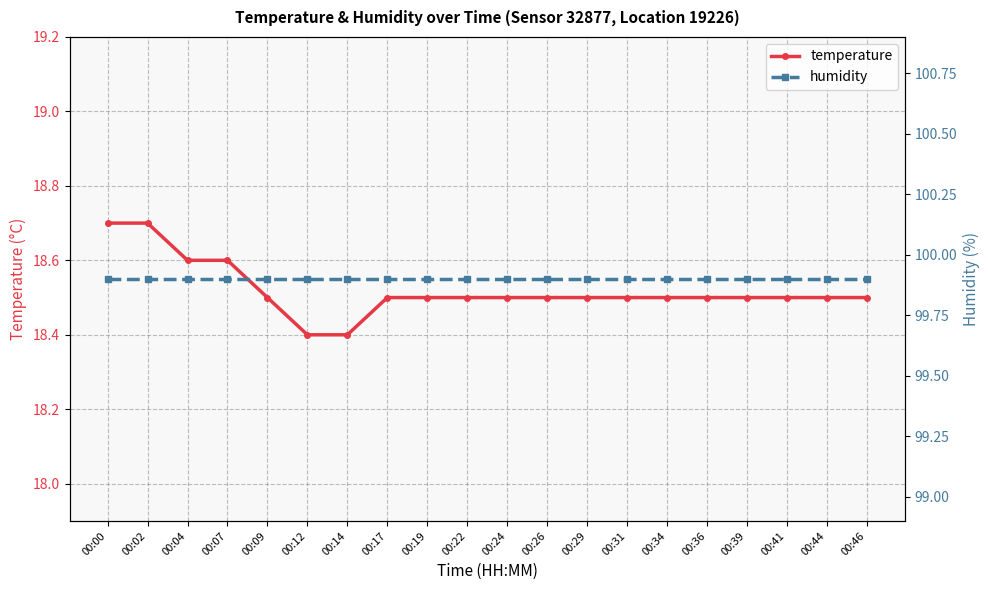

List the series in order of their overall mean, highest first.

humidity, temperature